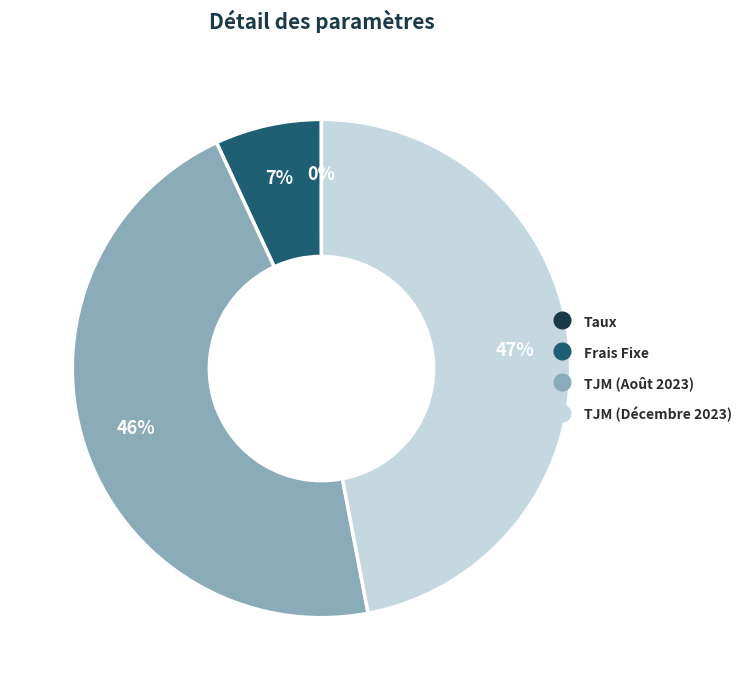

Do Frais Fixe and TJM (Décembre 2023) together represent more than half of the pie?

Yes